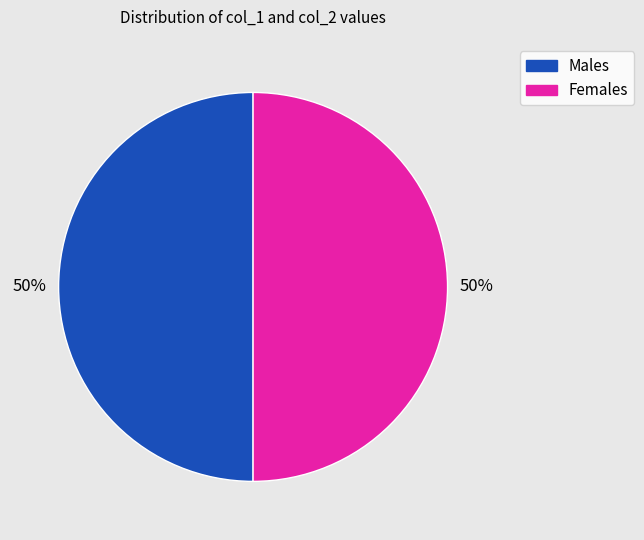

To the nearest percent, what is the average slice percentage?

50%